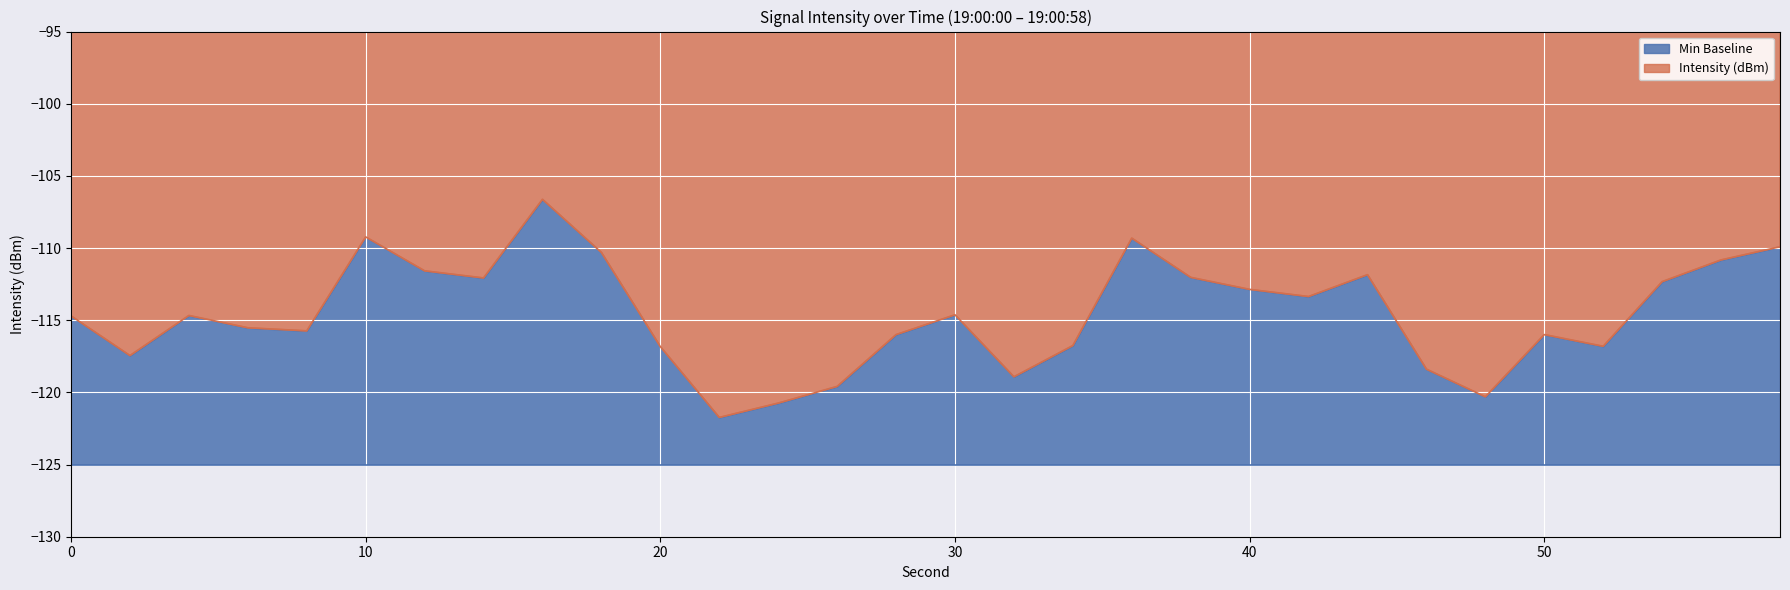

Is it true that the value at 42 is -113.4?

True